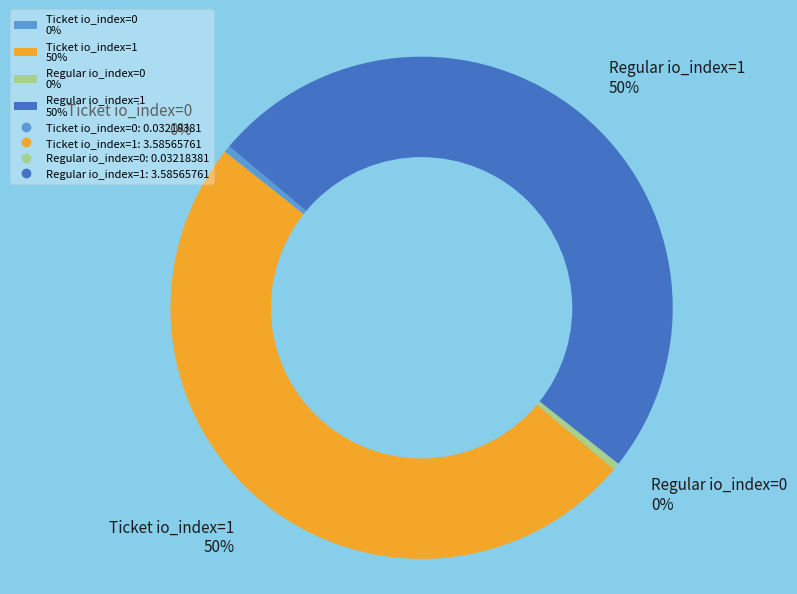

Which has a higher value, Ticket io_index=0 0% or Ticket io_index=1 50%?

Ticket io_index=1 50%